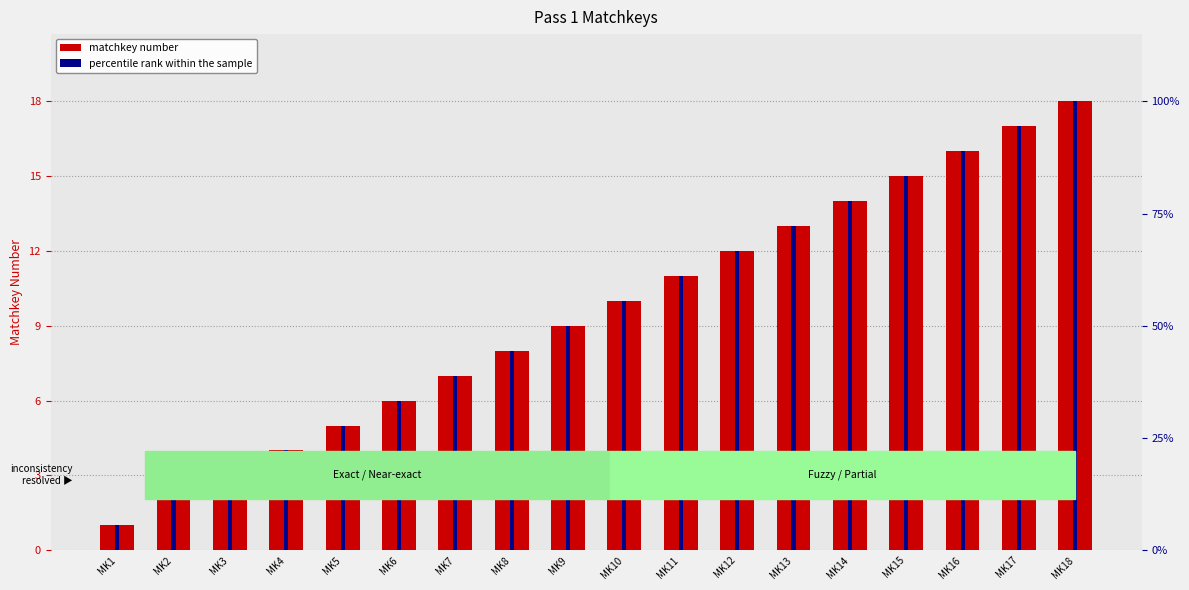

Which series has the widest spread of values?

matchkey number